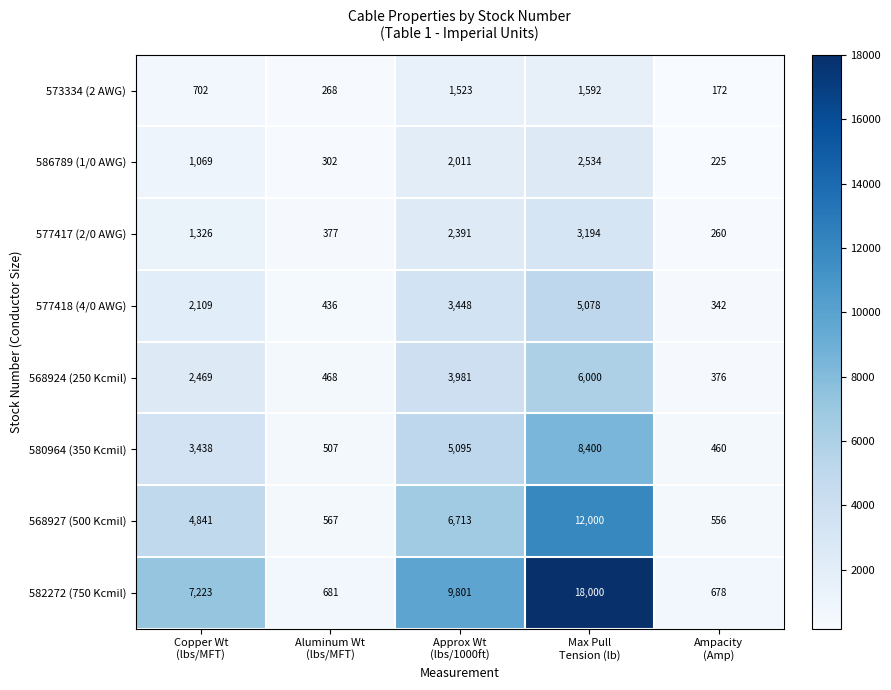

What is the smallest value displayed?

172